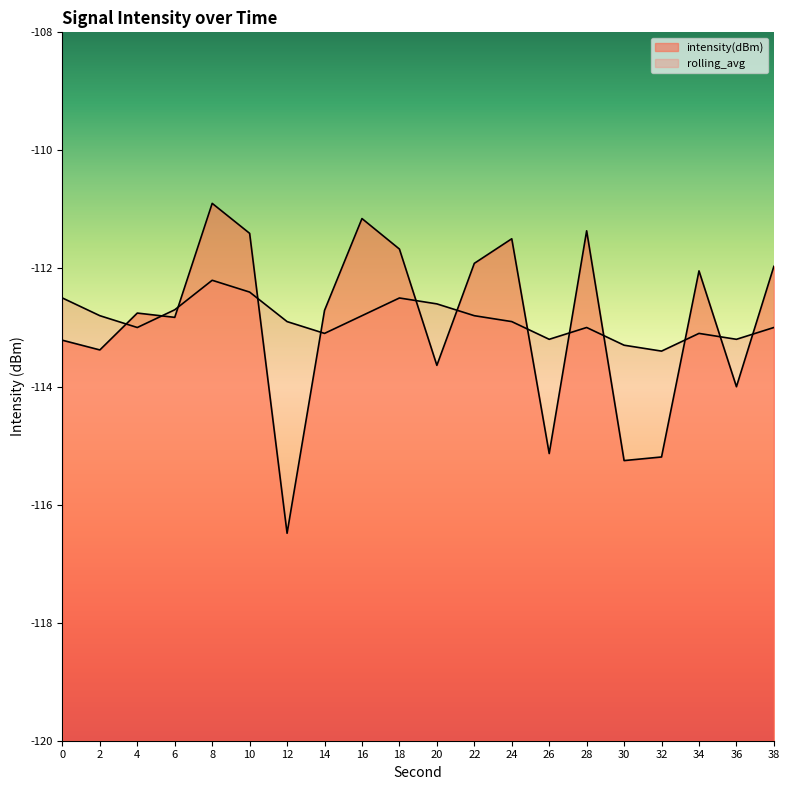

What is the total value across all series at 2?

-226.2